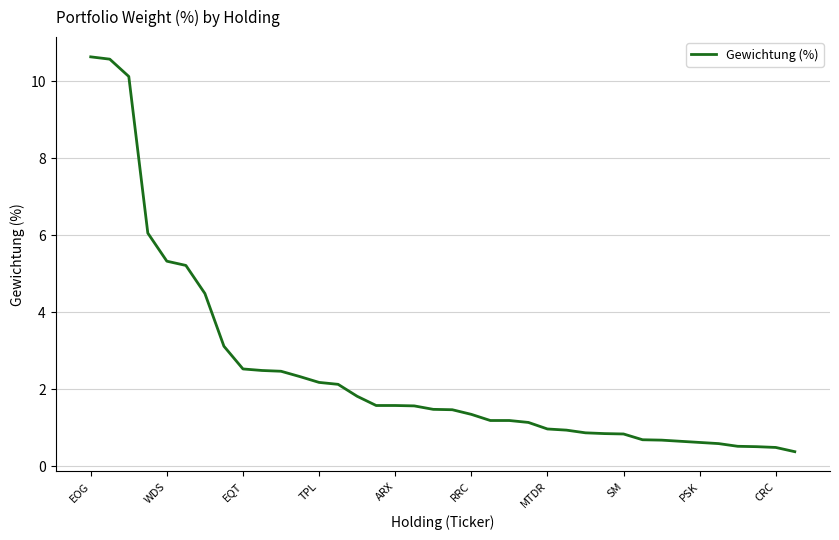

What is the difference between the maximum and minimum values?

10.3